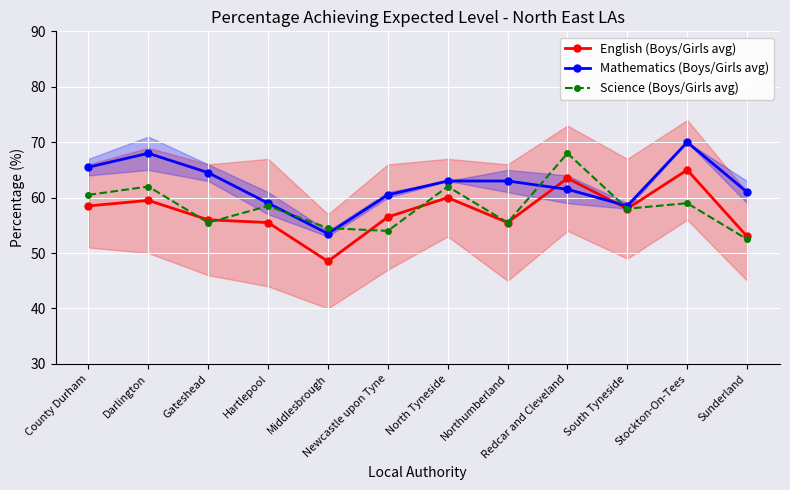

True or false: Science (Boys/Girls avg) has more than 0 points higher than both neighbors.

True